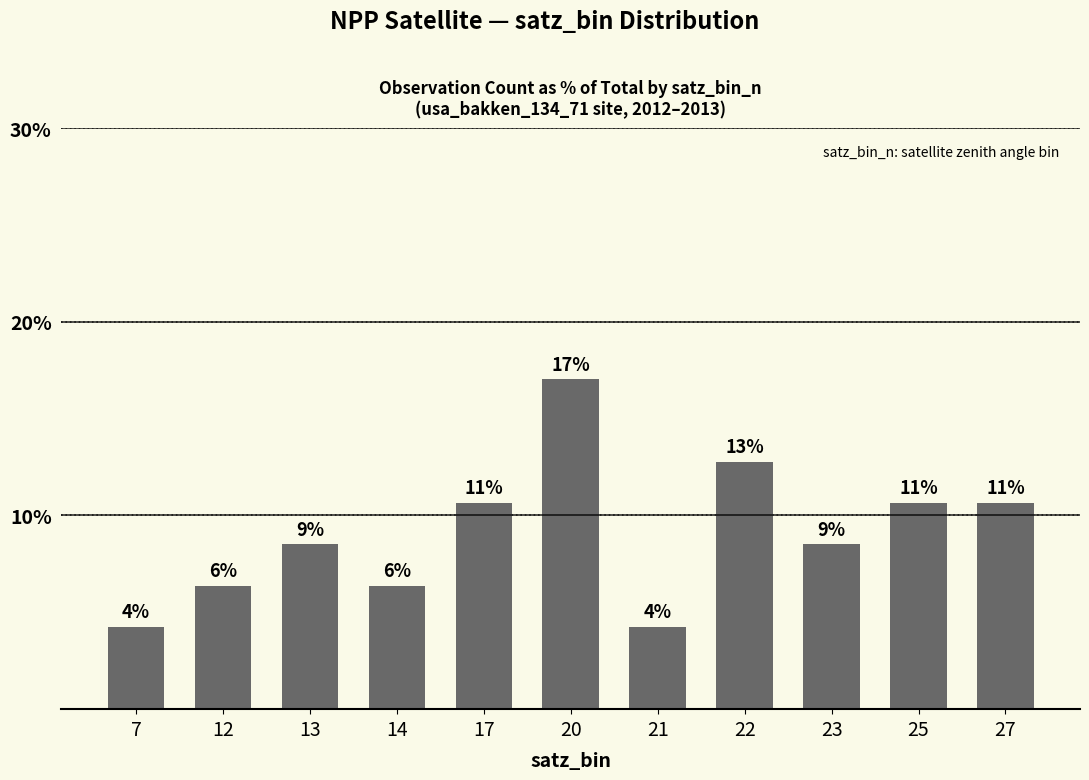

What is the difference between the second highest and second lowest values?

8.5